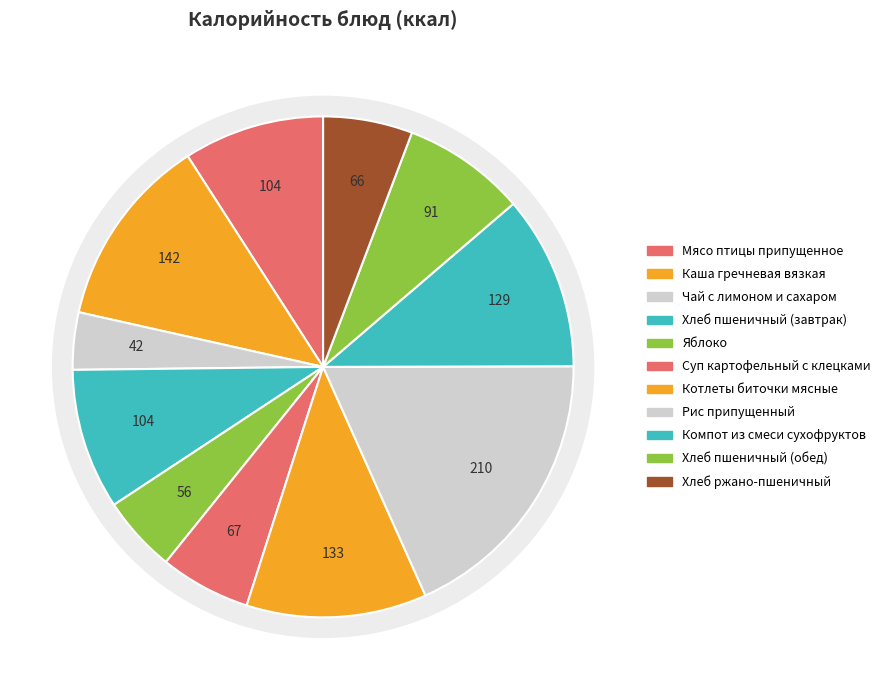

What percentage is NOT represented by Котлеты биточки мясные?

88.4%